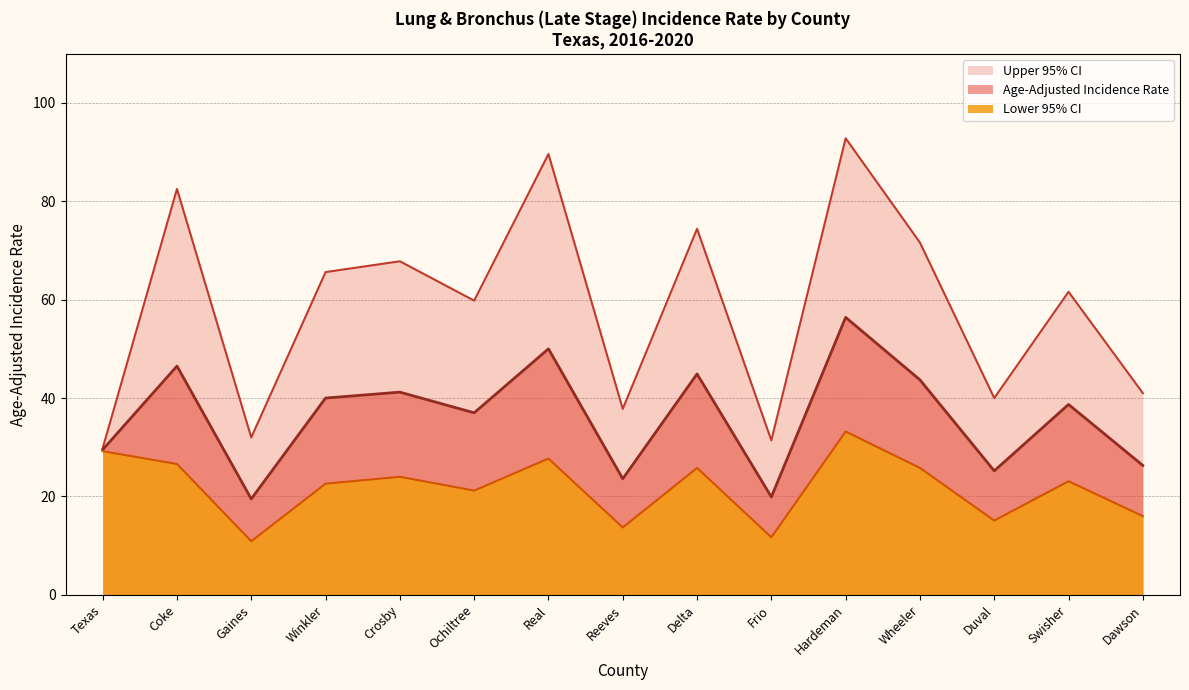

What position from the right is Reeves?

8